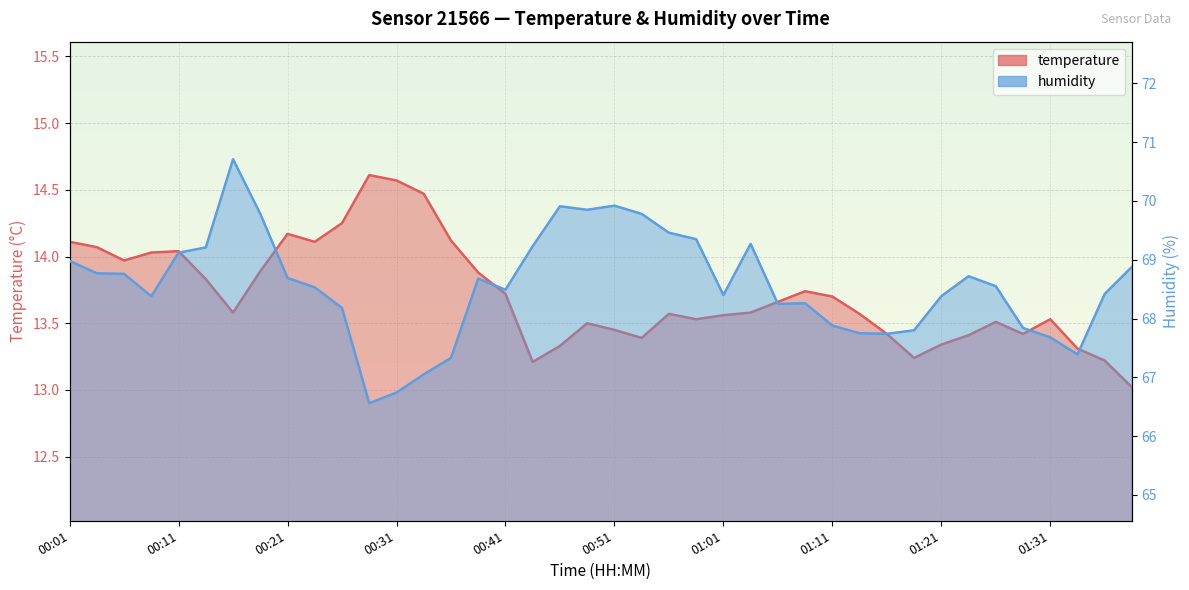

How many lines are shown in the chart?

2